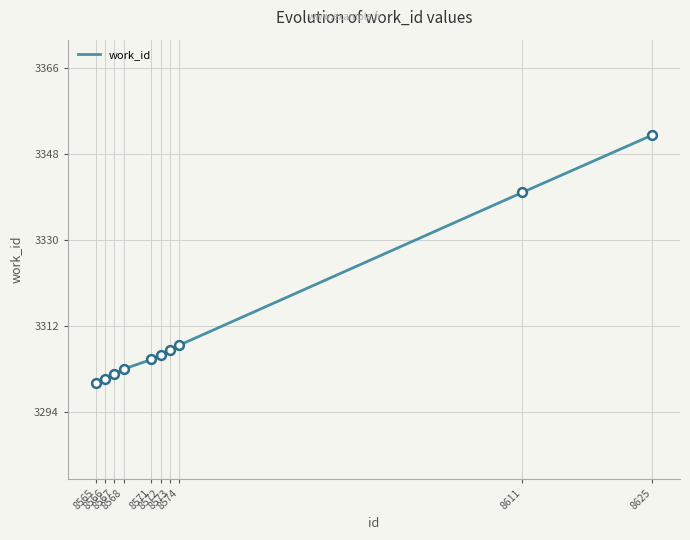

What is the ratio of the value at 8572 to the value at 8568?

1.0